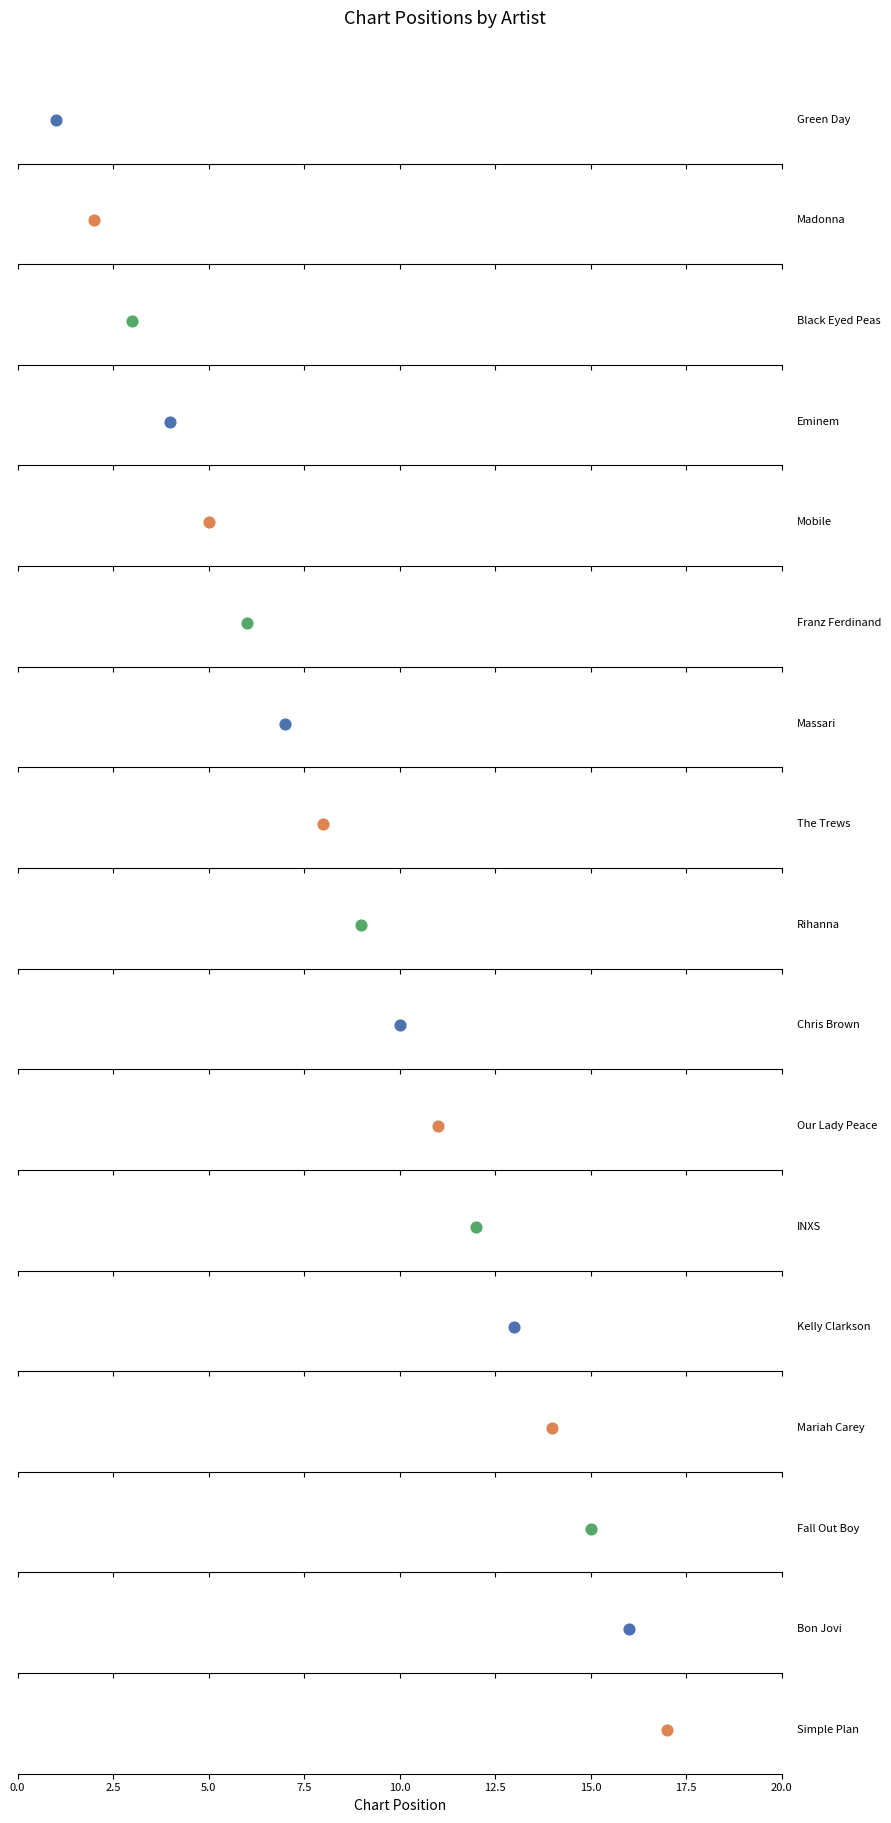

What is the change in value from Green Day to Franz Ferdinand?

+5